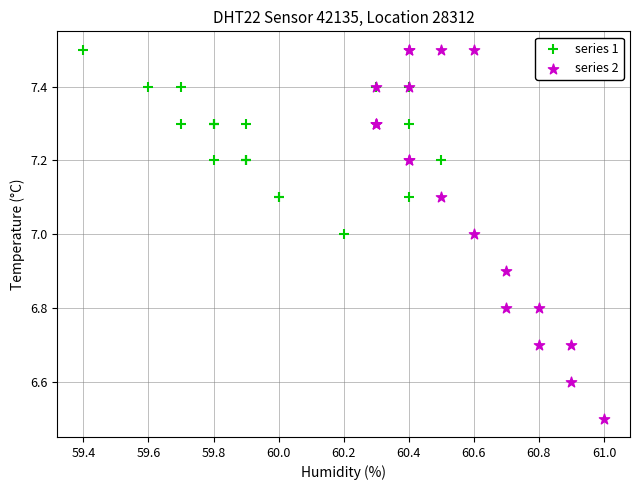

Which series reaches the minimum Y coordinate?

series 2